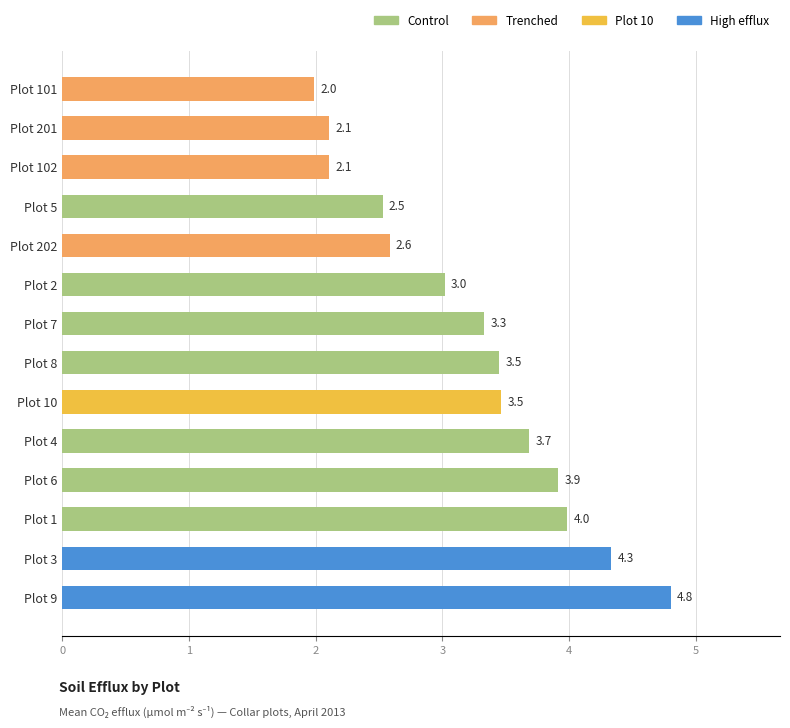

Which has a higher value, Plot 101 or Plot 1?

Plot 1